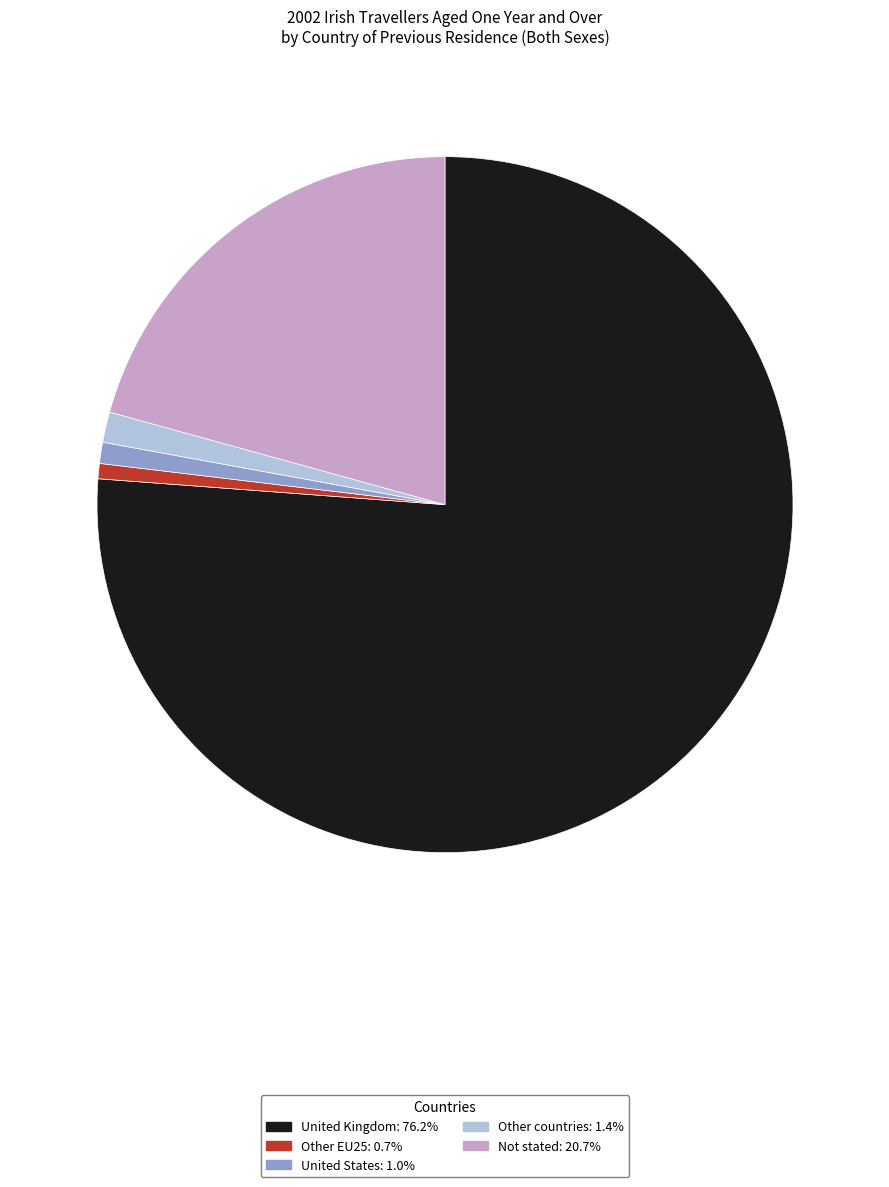

Is it true that Other EU25 is 1% of the pie?

True